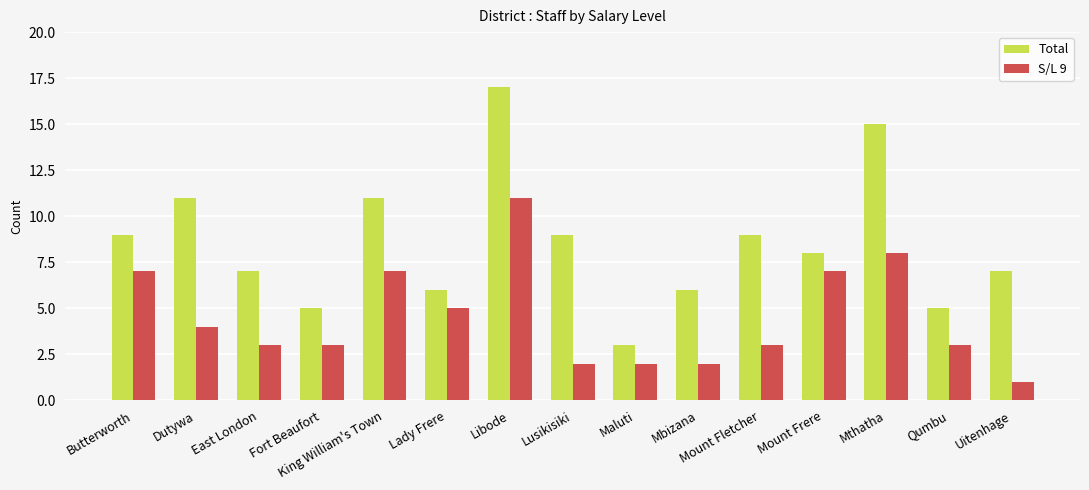

How many data points does each series have?

15